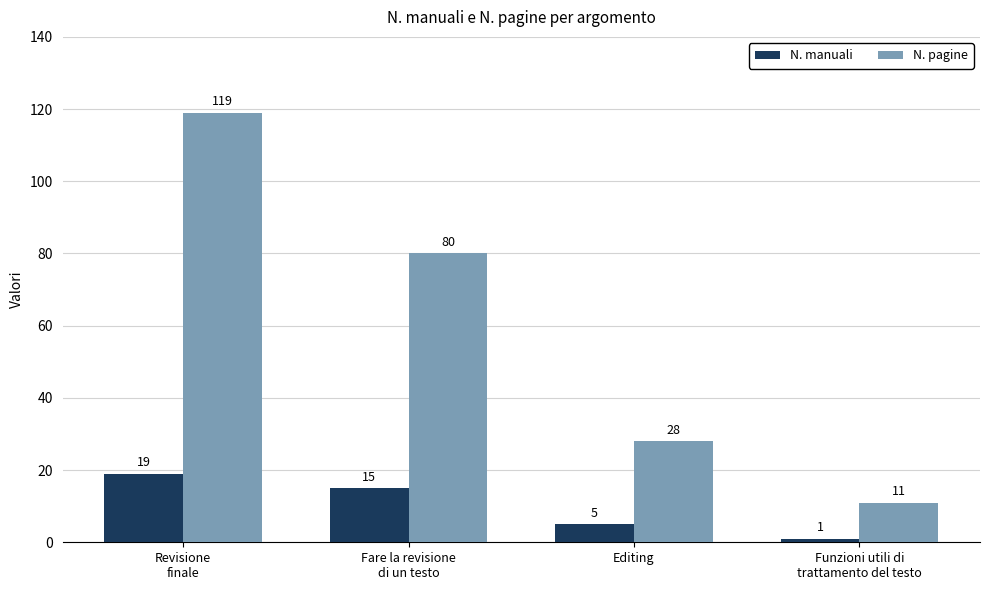

List the series in order of their overall mean, lowest first.

N. manuali, N. pagine